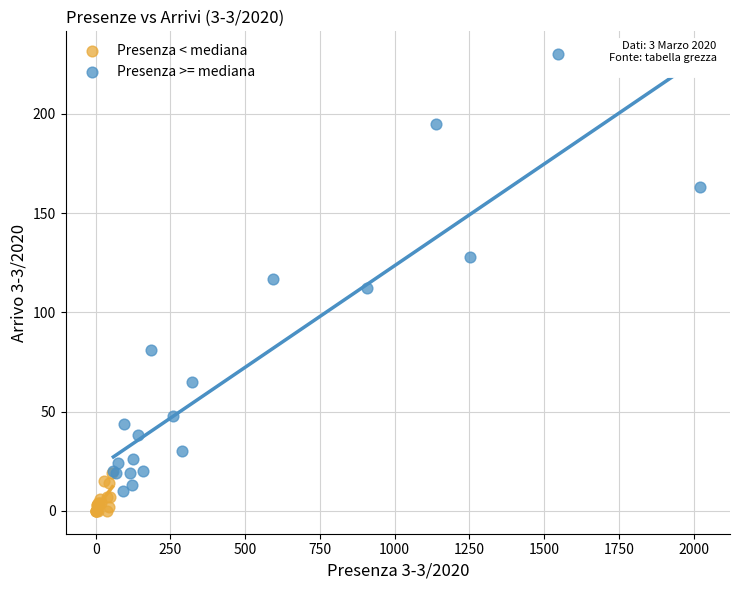

Which series contains the highest Y value?

Presenza >= mediana